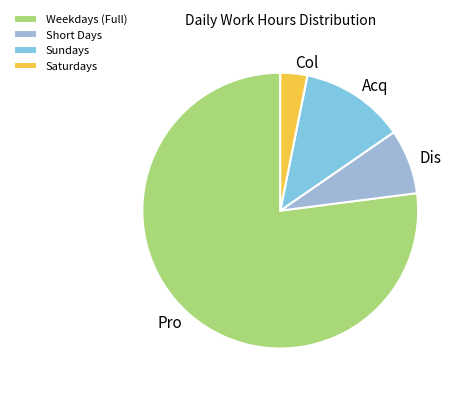

Is there a majority slice in this chart?

Yes